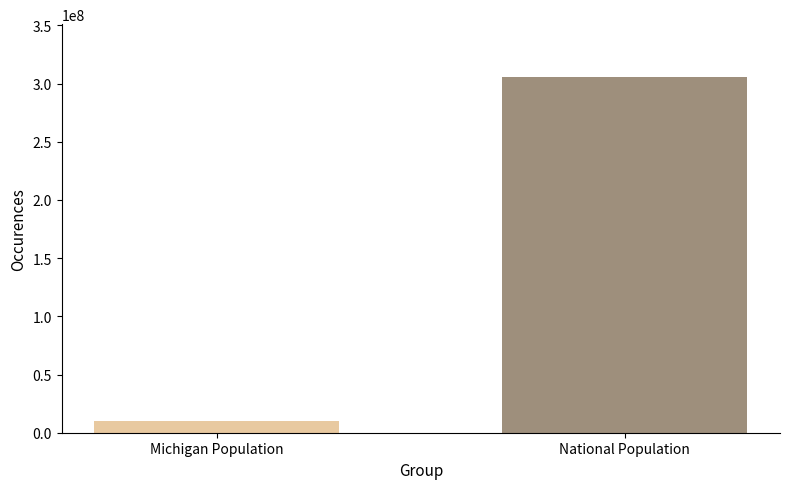

What is the maximum value shown in the chart?

305273277